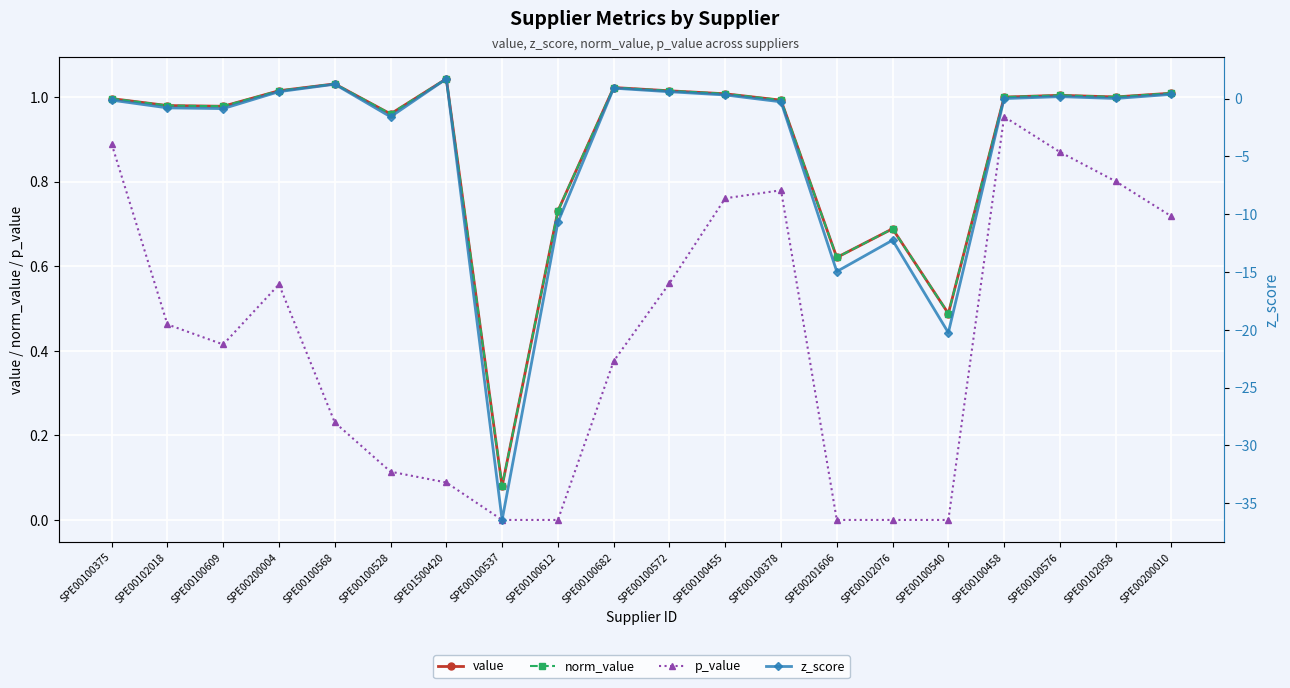

Which series has the widest spread of values?

z_score